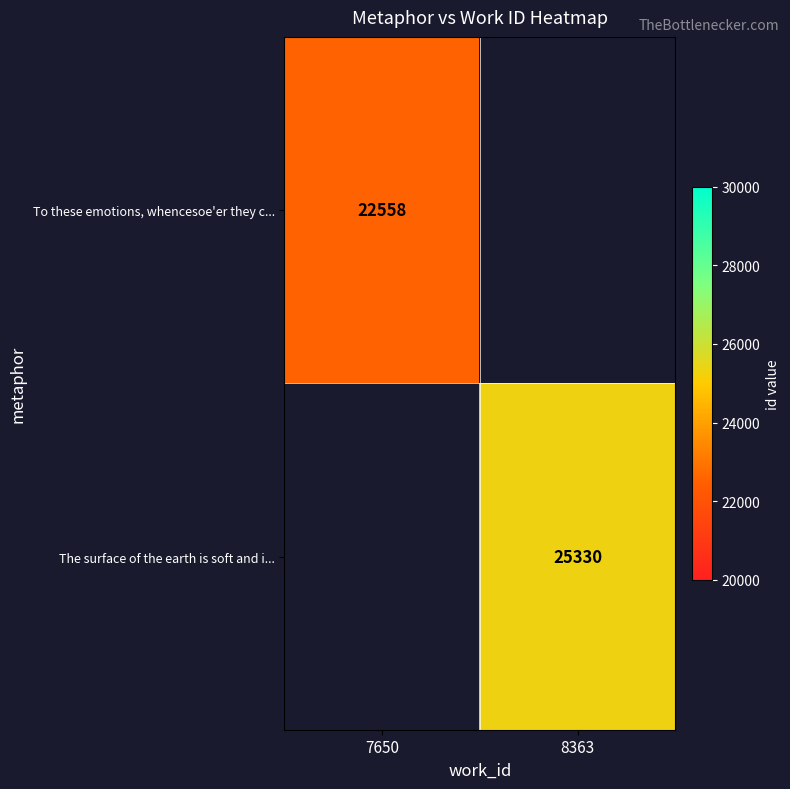

The The surface of the earth is soft and i... series shows 10301 at 8363. True or false?

False